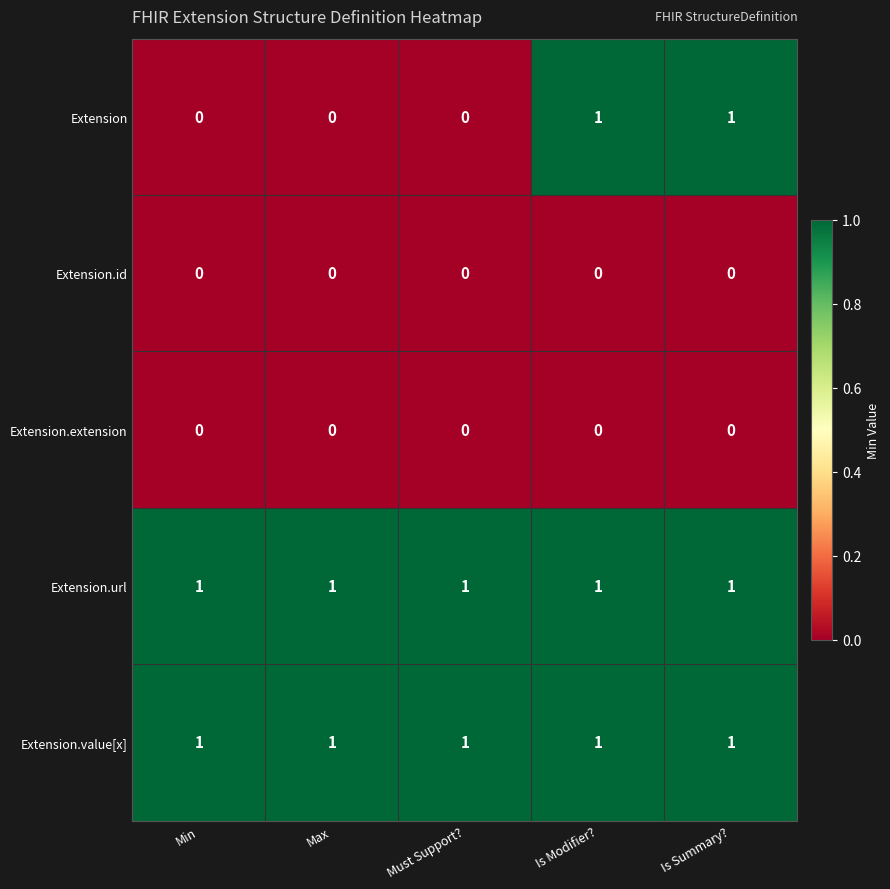

Which series changed the most between Min and Is Summary??

Extension